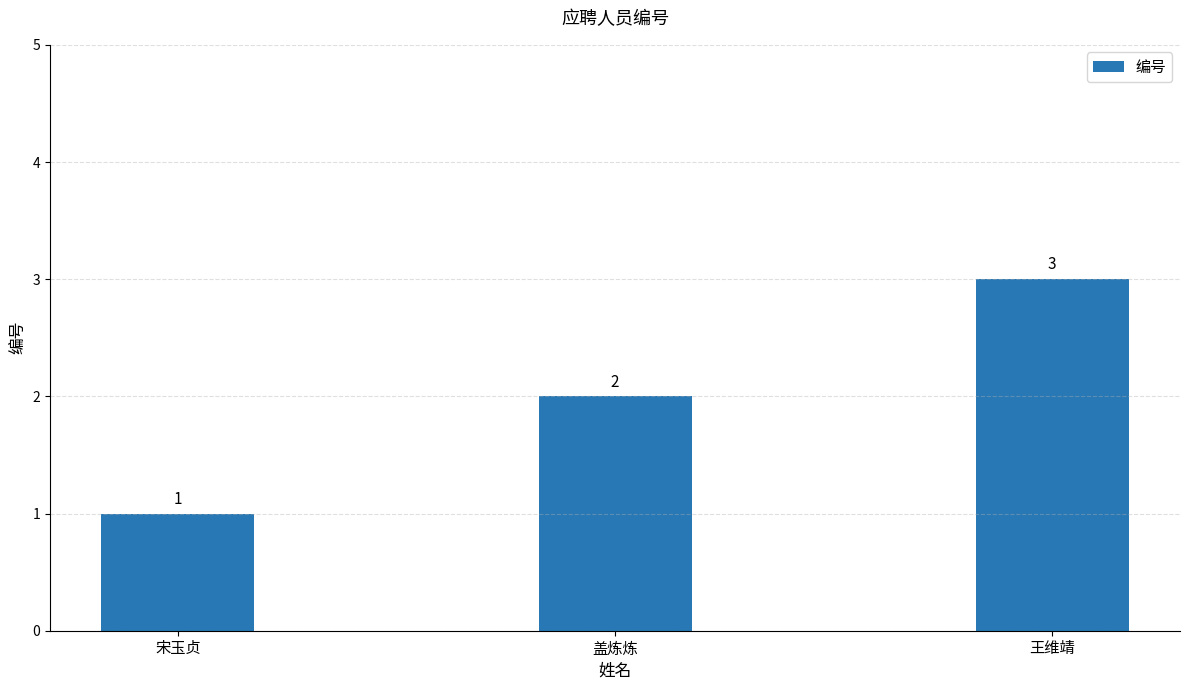

Reading left to right, list all the values displayed in this chart.

宋玉贞=1	盖炼炼=2	王维靖=3